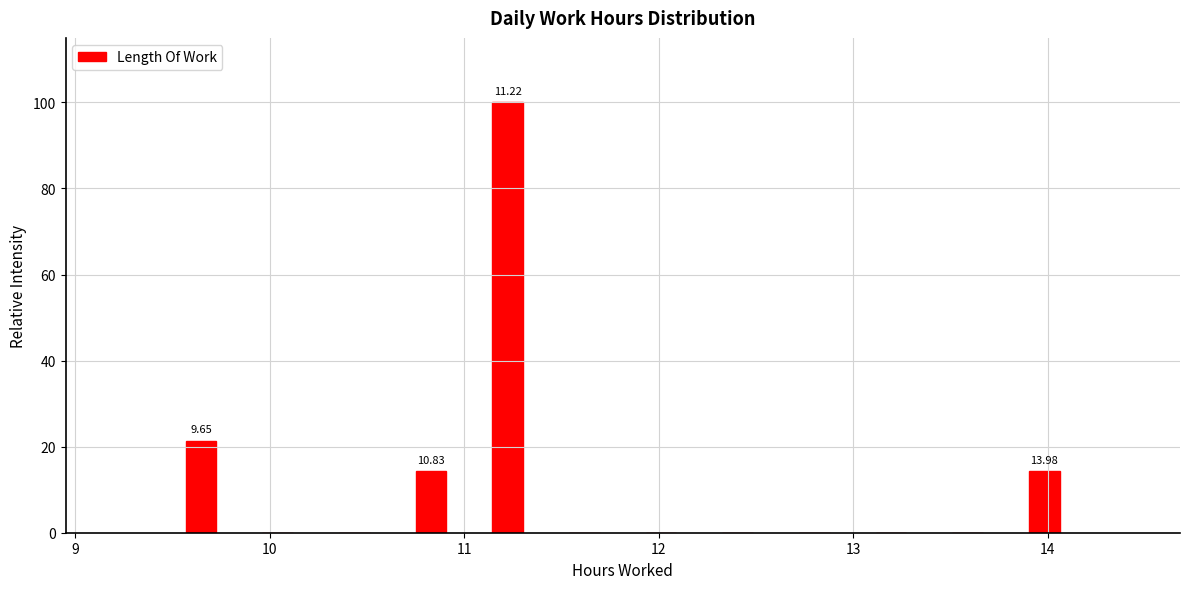

Read against the x-axis, roughly where is the centre of the tallest bar?

11.2